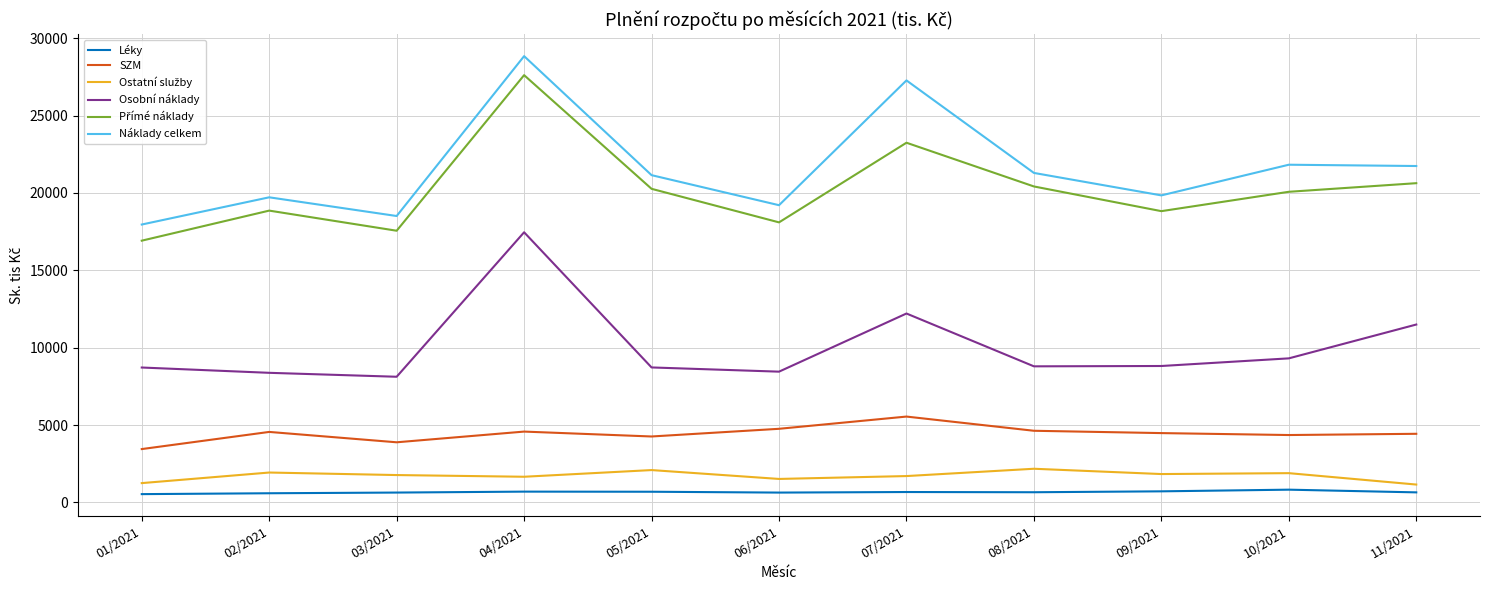

Which category has the highest value across all series?

04/2021